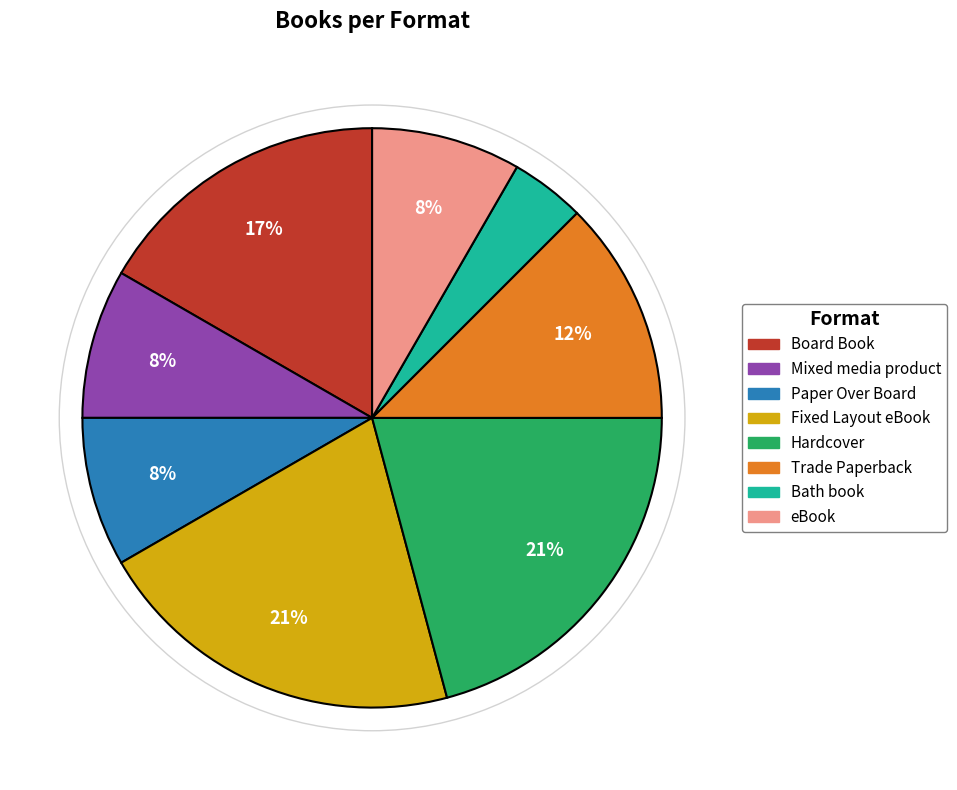

What percentage is the Board Book slice, to the nearest percent?

17%